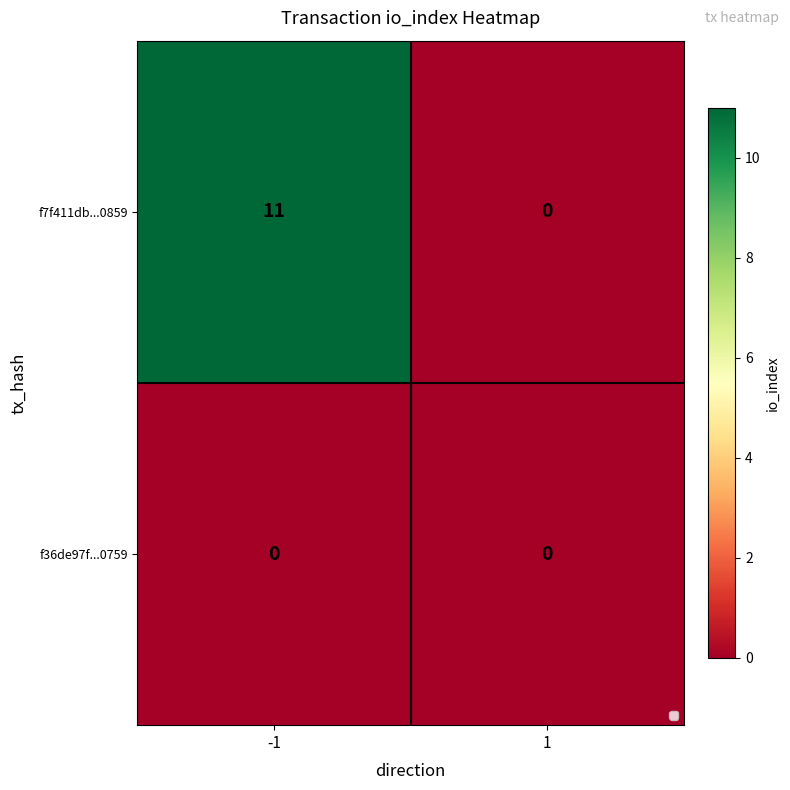

Rank the series at -1 from highest to lowest value.

f7f411db...0859, f36de97f...0759